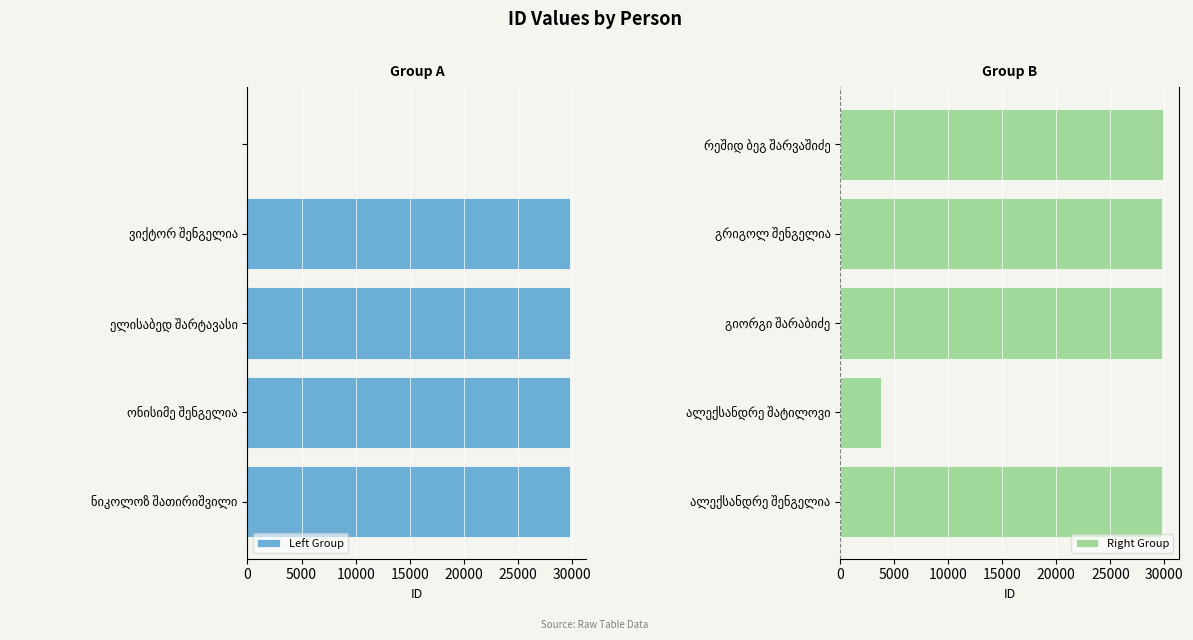

What is the sum of all Right Group values?

123069